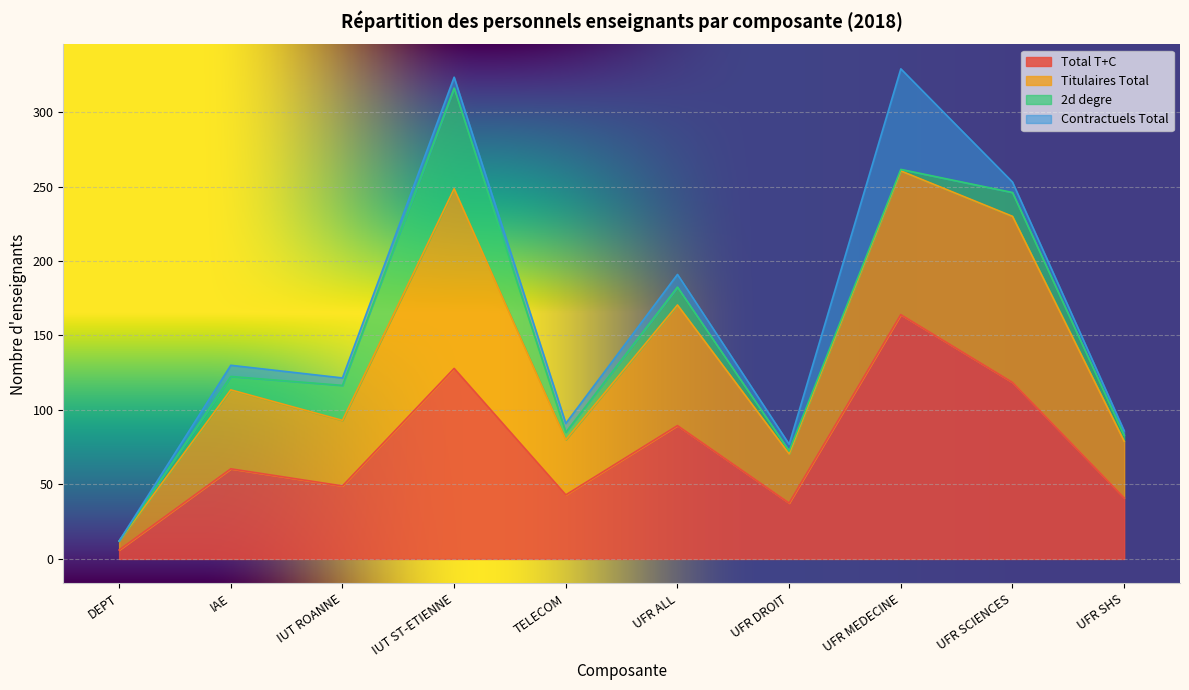

Which has a higher value, IUT ROANNE or DEPT?

IUT ROANNE